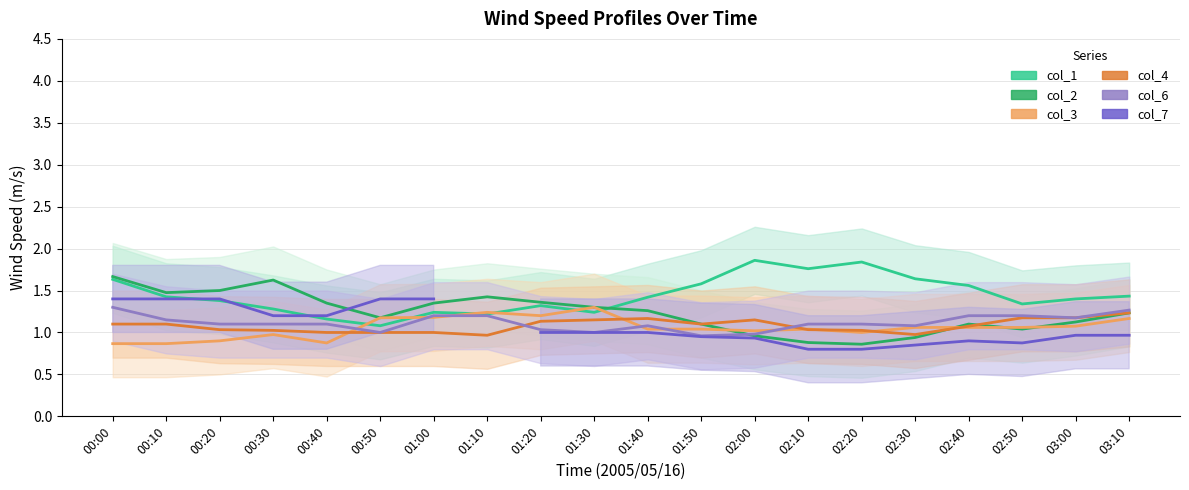

What is the spread (max minus min) of values at 01:30?

0.3